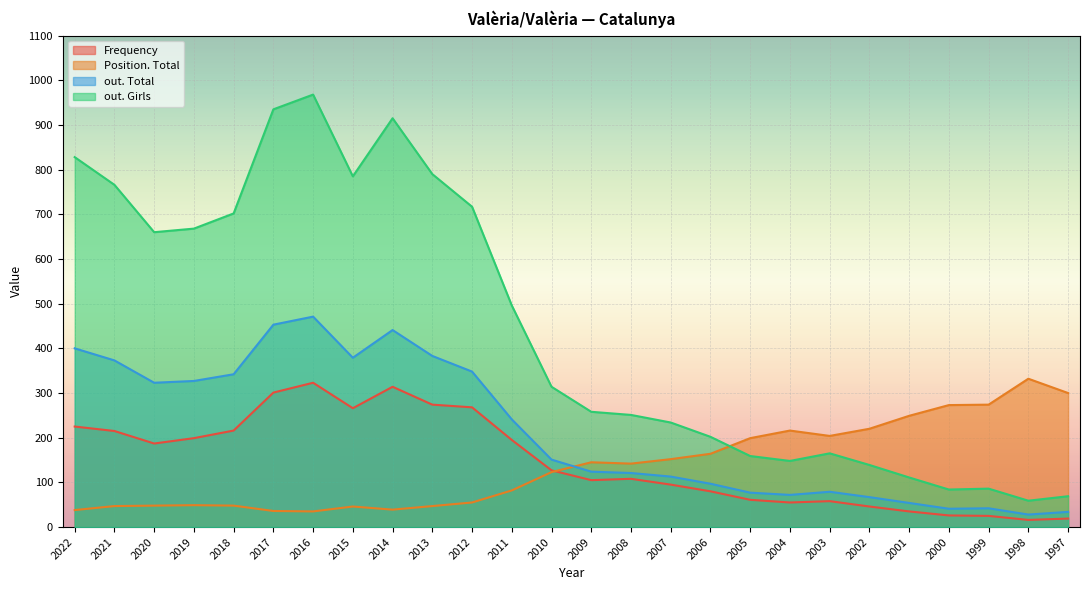

Which series has the largest total across all categories?

out. Girls